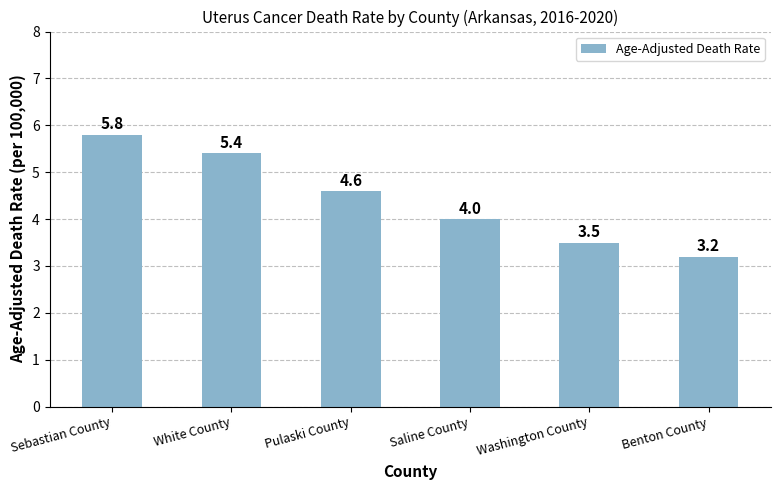

What is the value of the 1st bar from the left?

5.8